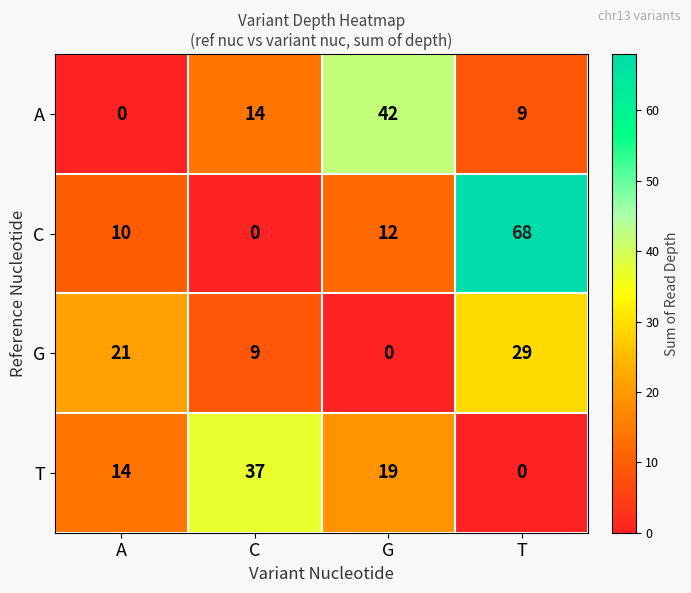

Where is C nearest to the value 34?

G